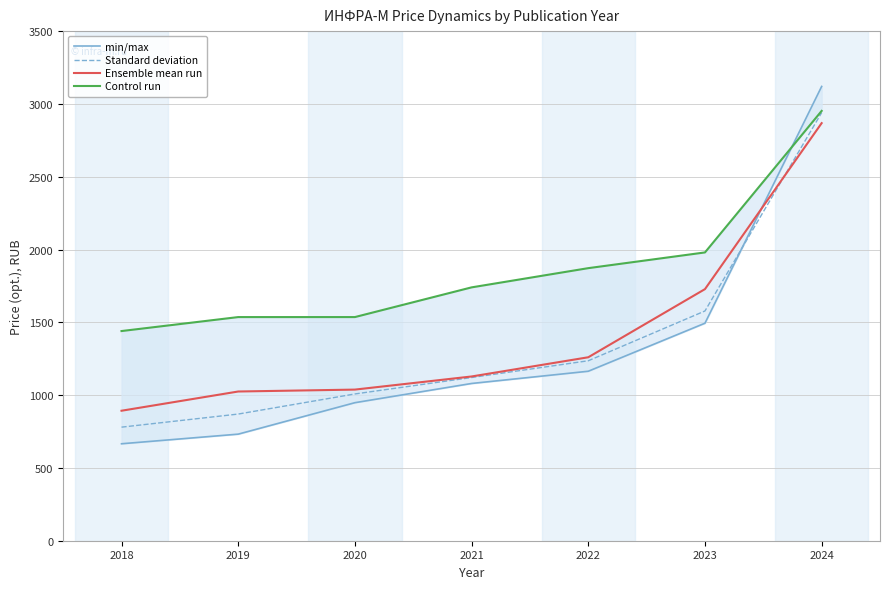

Rank the series by their maximum value, from highest to lowest.

min/max, Control run, Standard deviation, Ensemble mean run